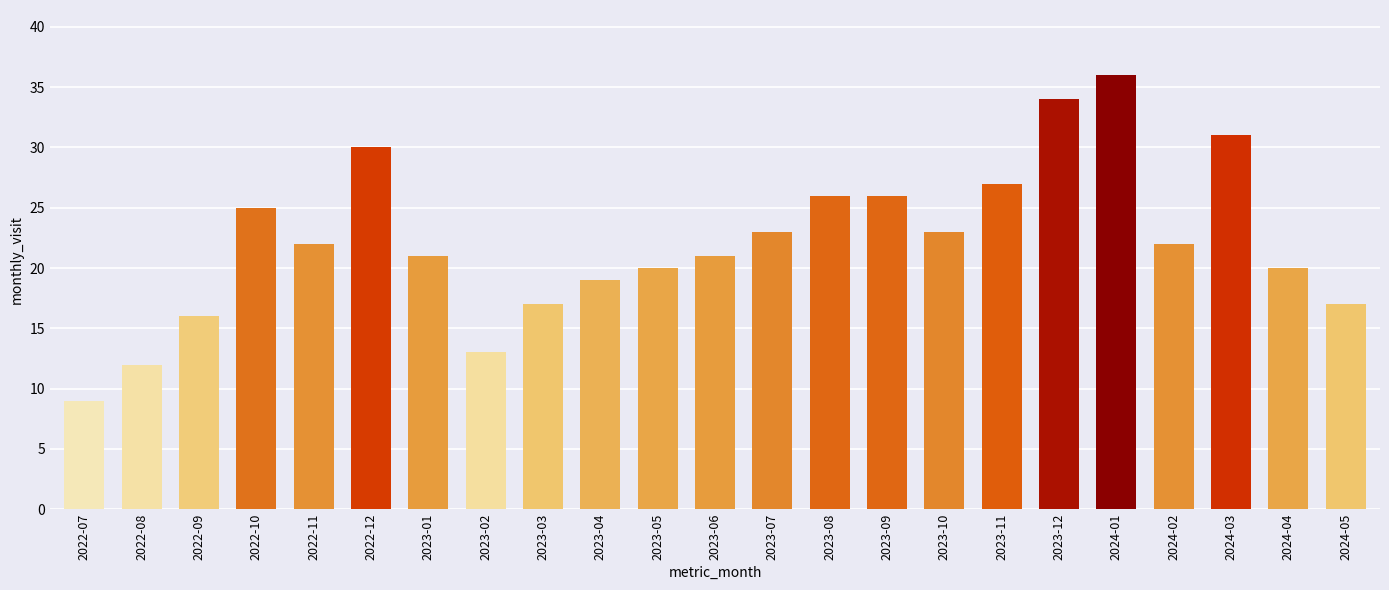

Which category has the highest value across all series?

2024-01